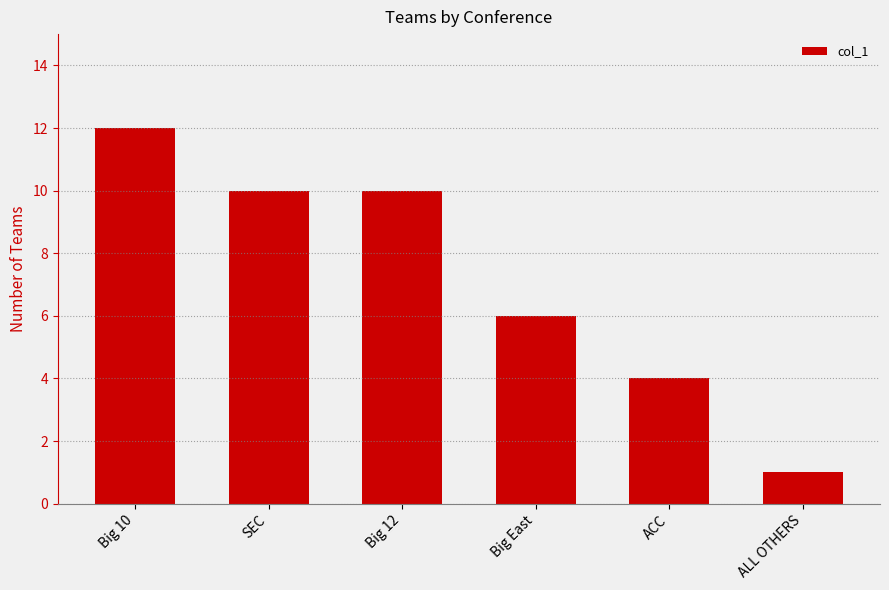

The chart shows a value of 1 at ALL OTHERS. True or false?

True